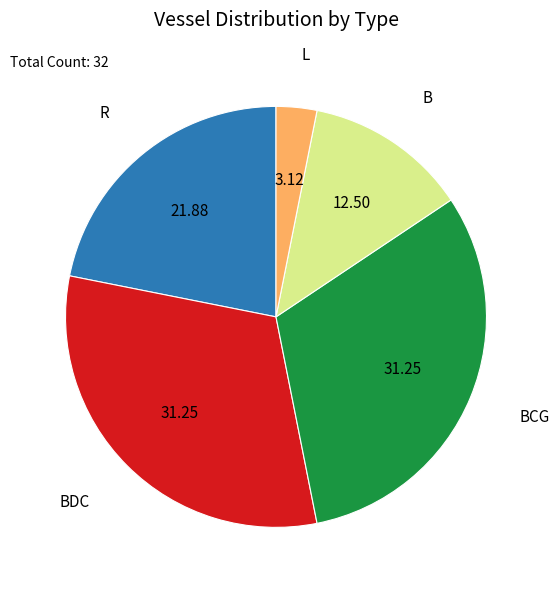

Do R and BCG together represent more than half of the pie?

Yes